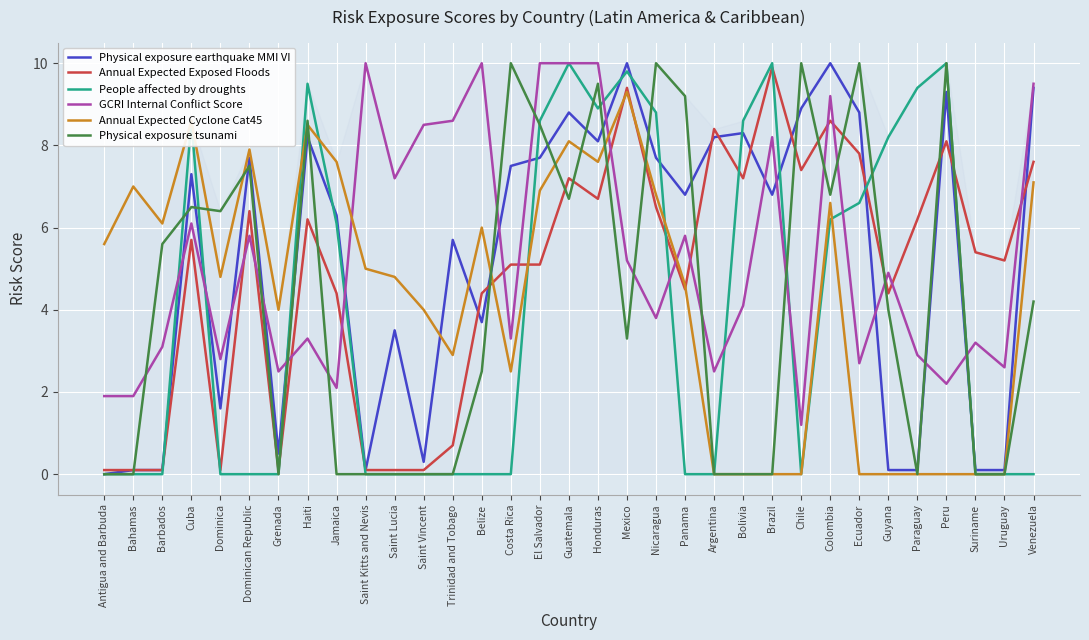

At how many categories does at least one series exceed 6?

29